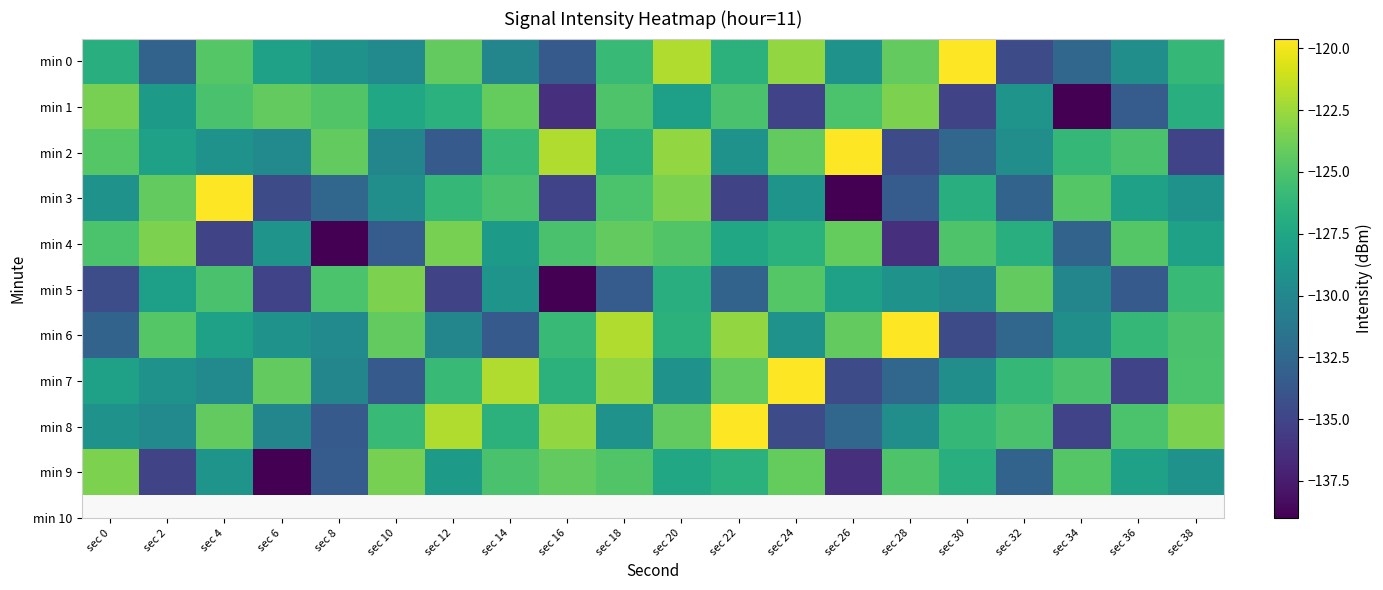

Reading right to left, list all the values displayed in this chart.

min 0: sec 38=-126.1	sec 36=-129.4	sec 34=-132.6	sec 32=-134.5	sec 30=-119.7	sec 28=-124.3	sec 26=-129.0	sec 24=-122.8	sec 22=-126.5	sec 20=-121.9	sec 18=-125.8	sec 16=-133.5	sec 14=-130.1	sec 12=-124.3	sec 10=-129.8	sec 8=-129.1	sec 6=-127.9	sec 4=-124.7	sec 2=-132.9	sec 0=-126.8
min 1: sec 38=-126.8	sec 36=-133.3	sec 34=-139.0	sec 32=-128.9	sec 30=-135.0	sec 28=-123.4	sec 26=-125.1	sec 24=-135.1	sec 22=-125.1	sec 20=-128.0	sec 18=-124.9	sec 16=-136.3	sec 14=-124.2	sec 12=-126.6	sec 10=-127.4	sec 8=-124.8	sec 6=-124.2	sec 4=-125.2	sec 2=-128.4	sec 0=-123.6
min 2: sec 38=-135.1	sec 36=-125.1	sec 34=-126.1	sec 32=-129.4	sec 30=-132.6	sec 28=-134.5	sec 26=-119.7	sec 24=-124.3	sec 22=-129.0	sec 20=-122.8	sec 18=-126.5	sec 16=-121.9	sec 14=-125.8	sec 12=-133.5	sec 10=-130.1	sec 8=-124.3	sec 6=-129.8	sec 4=-129.1	sec 2=-127.9	sec 0=-124.7
min 3: sec 38=-129.1	sec 36=-127.9	sec 34=-124.7	sec 32=-132.9	sec 30=-126.8	sec 28=-133.3	sec 26=-139.0	sec 24=-128.9	sec 22=-135.0	sec 20=-123.4	sec 18=-125.1	sec 16=-135.1	sec 14=-125.1	sec 12=-126.1	sec 10=-129.4	sec 8=-132.6	sec 6=-134.5	sec 4=-119.7	sec 2=-124.3	sec 0=-129.0
min 4: sec 38=-127.9	sec 36=-124.7	sec 34=-132.9	sec 32=-126.8	sec 30=-124.9	sec 28=-136.3	sec 26=-124.2	sec 24=-126.6	sec 22=-127.4	sec 20=-124.8	sec 18=-124.2	sec 16=-125.2	sec 14=-128.4	sec 12=-123.6	sec 10=-133.3	sec 8=-139.0	sec 6=-128.9	sec 4=-135.0	sec 2=-123.4	sec 0=-125.1
min 5: sec 38=-125.8	sec 36=-133.5	sec 34=-130.1	sec 32=-124.3	sec 30=-129.8	sec 28=-129.1	sec 26=-127.9	sec 24=-124.7	sec 22=-132.9	sec 20=-126.8	sec 18=-133.3	sec 16=-139.0	sec 14=-128.9	sec 12=-135.0	sec 10=-123.4	sec 8=-125.1	sec 6=-135.1	sec 4=-125.1	sec 2=-128.0	sec 0=-134.4
min 6: sec 38=-125.1	sec 36=-126.1	sec 34=-129.4	sec 32=-132.6	sec 30=-134.5	sec 28=-119.7	sec 26=-124.3	sec 24=-129.0	sec 22=-122.8	sec 20=-126.5	sec 18=-121.9	sec 16=-125.8	sec 14=-133.5	sec 12=-130.1	sec 10=-124.3	sec 8=-129.8	sec 6=-129.1	sec 4=-127.9	sec 2=-124.7	sec 0=-132.9
min 7: sec 38=-125.1	sec 36=-135.1	sec 34=-125.1	sec 32=-126.1	sec 30=-129.4	sec 28=-132.6	sec 26=-134.5	sec 24=-119.7	sec 22=-124.3	sec 20=-129.0	sec 18=-122.8	sec 16=-126.5	sec 14=-121.9	sec 12=-125.8	sec 10=-133.5	sec 8=-130.1	sec 6=-124.3	sec 4=-129.8	sec 2=-129.1	sec 0=-127.9
min 8: sec 38=-123.4	sec 36=-125.1	sec 34=-135.1	sec 32=-125.1	sec 30=-126.1	sec 28=-129.4	sec 26=-132.6	sec 24=-134.5	sec 22=-119.7	sec 20=-124.3	sec 18=-129.0	sec 16=-122.8	sec 14=-126.5	sec 12=-121.9	sec 10=-125.8	sec 8=-133.5	sec 6=-130.1	sec 4=-124.3	sec 2=-129.8	sec 0=-129.1
min 9: sec 38=-129.1	sec 36=-127.9	sec 34=-124.7	sec 32=-132.9	sec 30=-126.8	sec 28=-124.9	sec 26=-136.3	sec 24=-124.2	sec 22=-126.6	sec 20=-127.4	sec 18=-124.8	sec 16=-124.2	sec 14=-125.2	sec 12=-128.4	sec 10=-123.6	sec 8=-133.3	sec 6=-139.0	sec 4=-128.9	sec 2=-135.0	sec 0=-123.4